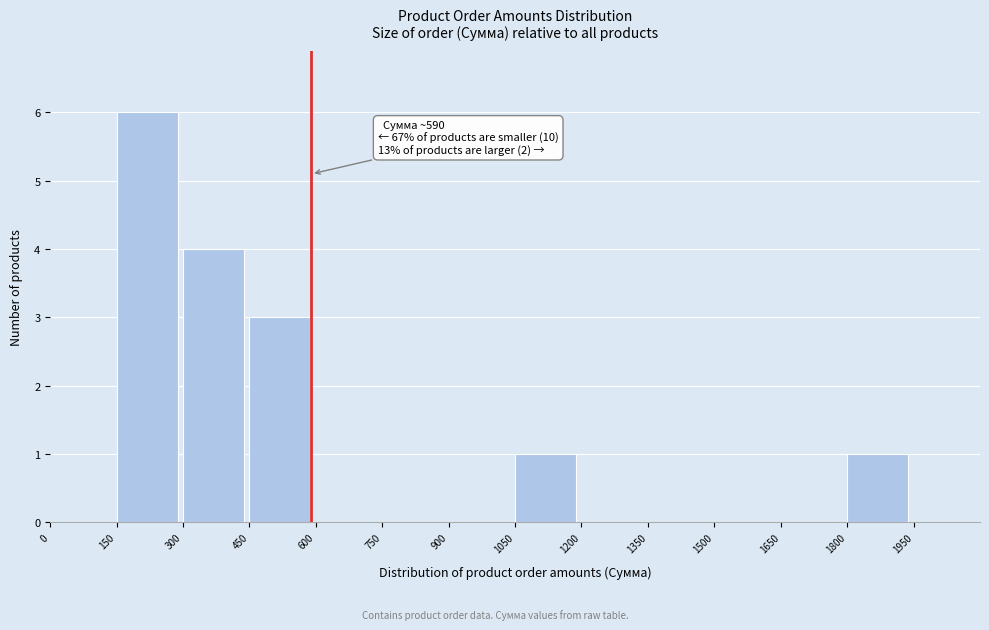

Which range on the x-axis has the tallest bar?

150 to 300